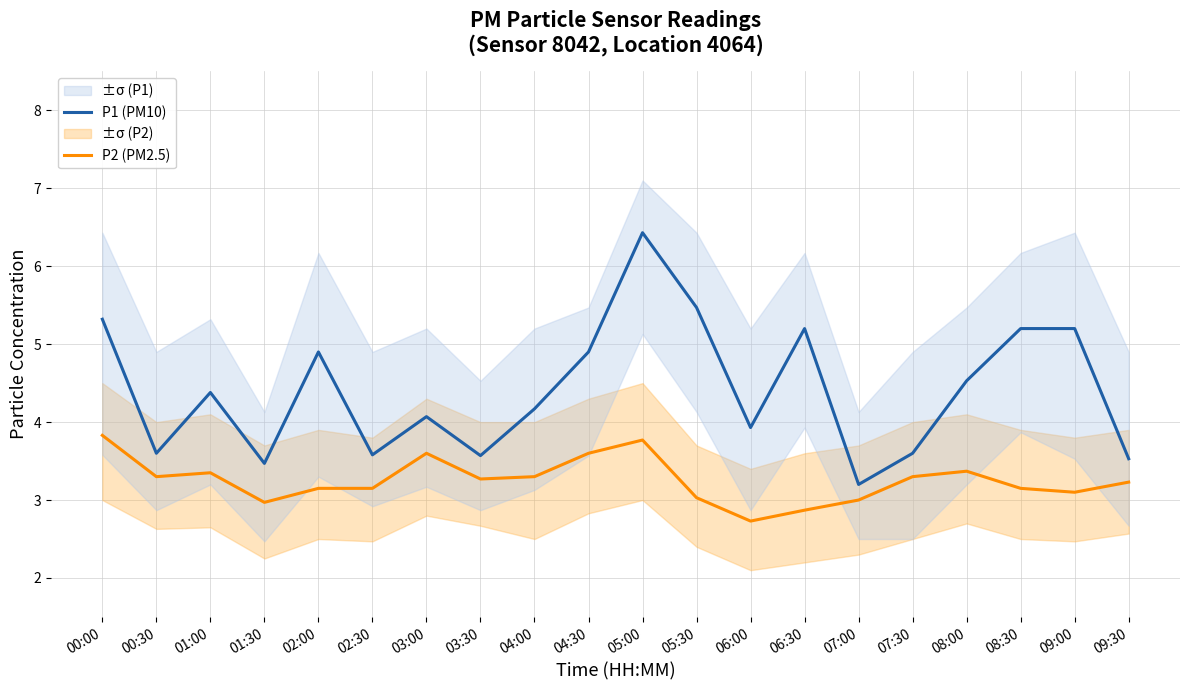

Reading right to left, list all the values displayed in this chart.

P2 (PM2.5): 3.2	3.1	3.1	3.4	3.3	3.0	2.9	2.7	3.0	3.8	3.6	3.3	3.3	3.6	3.1	3.1	3.0	3.4	3.3	3.8
P1 (PM10): 3.5	5.2	5.2	4.5	3.6	3.2	5.2	3.9	5.5	6.4	4.9	4.2	3.6	4.1	3.6	4.9	3.5	4.4	3.6	5.3